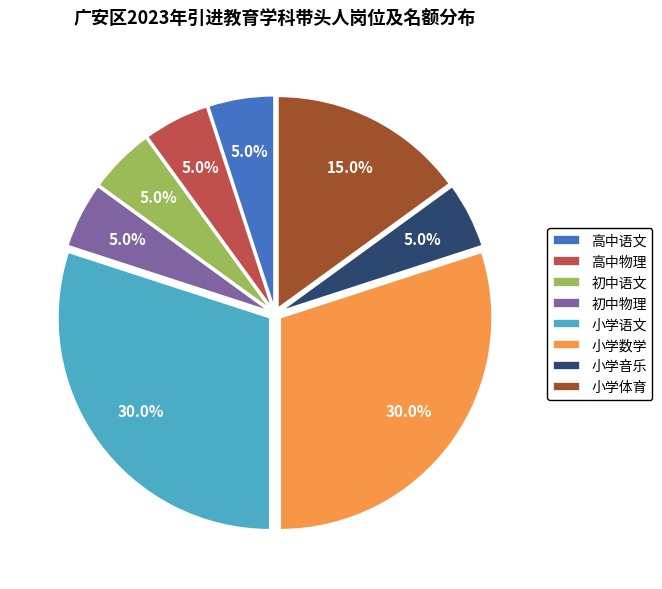

What is the ratio of the value at 高中物理 to the value at 小学音乐?

1.0